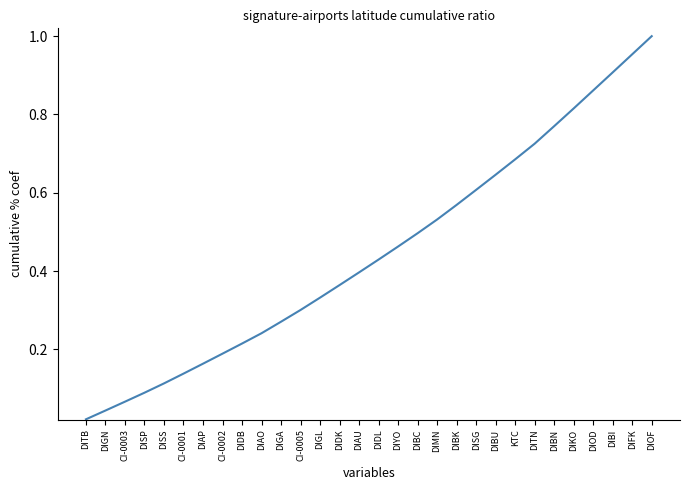

True or false: the data has more than 0 interior local peaks.

False